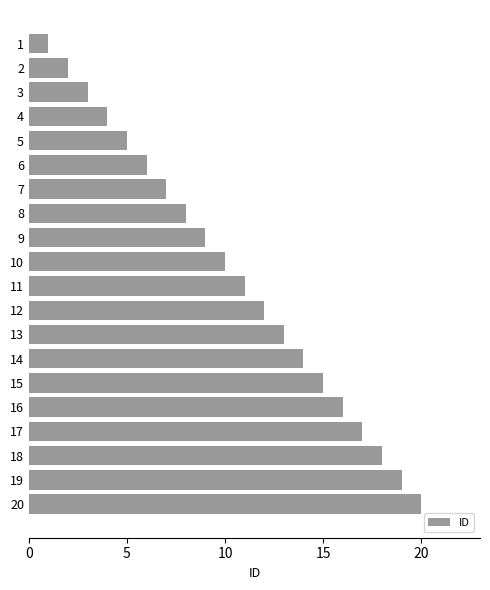

List the labels in order of value, largest first.

20, 19, 18, 17, 16, 15, 14, 13, 12, 11, 10, 9, 8, 7, 6, 5, 4, 3, 2, 1